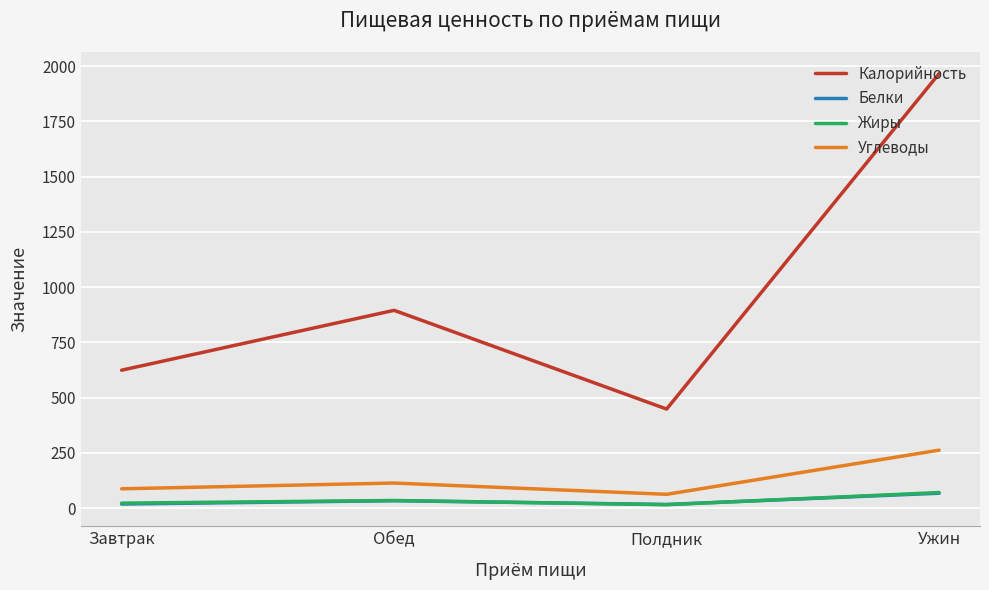

True or false: Углеводы and Жиры intersect in this chart.

False